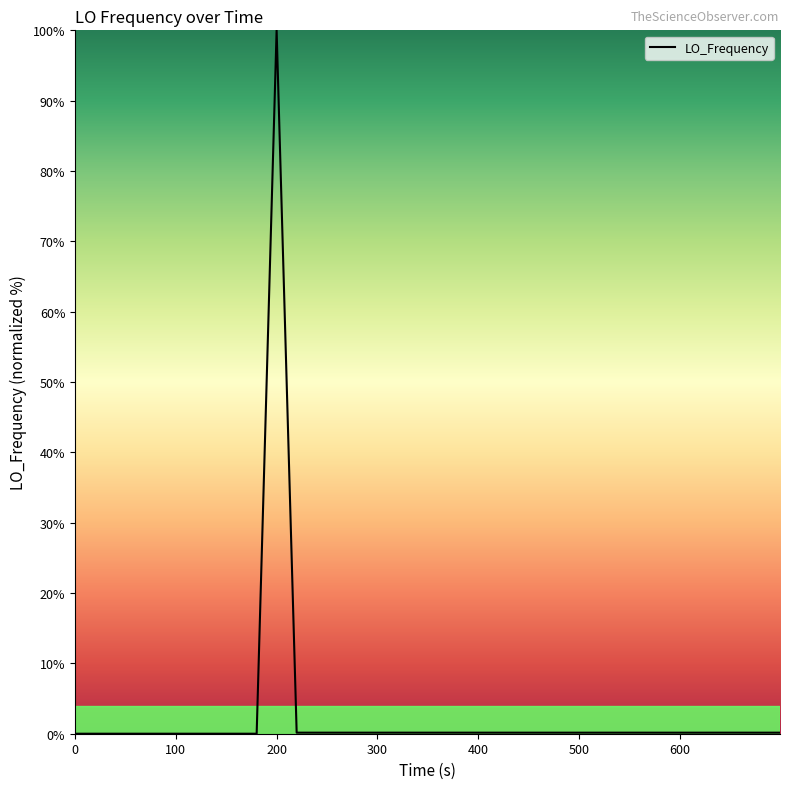

What is the greatest value displayed?

100.0